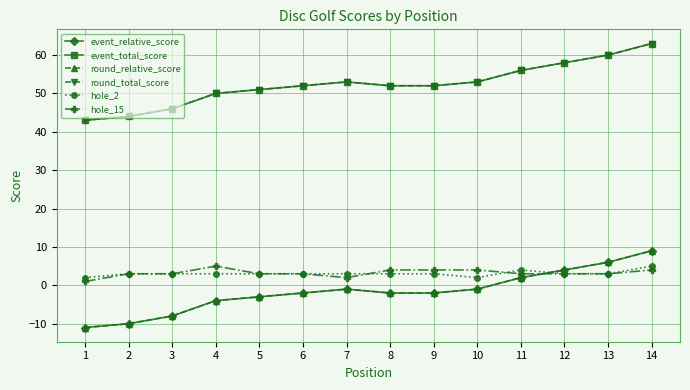

Where does the round_relative_score series first go above -2?

7